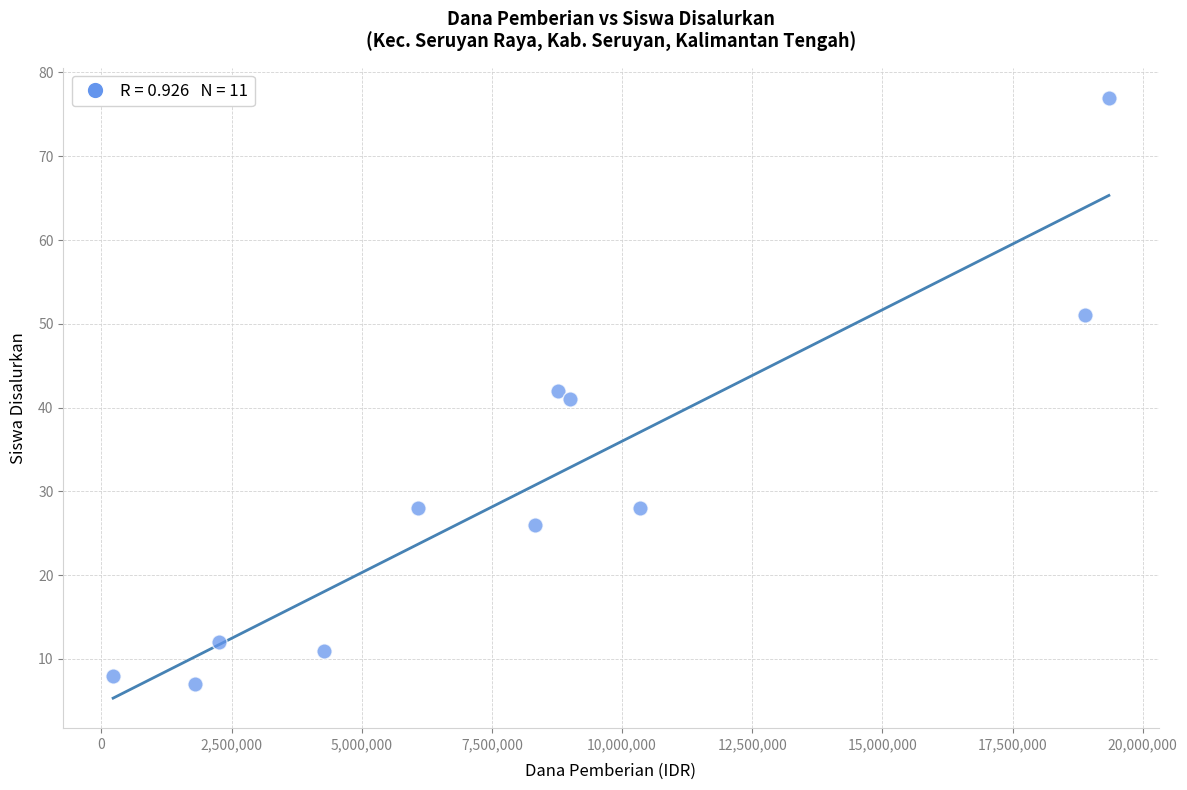

What is the range of Y values (max minus min)?

70